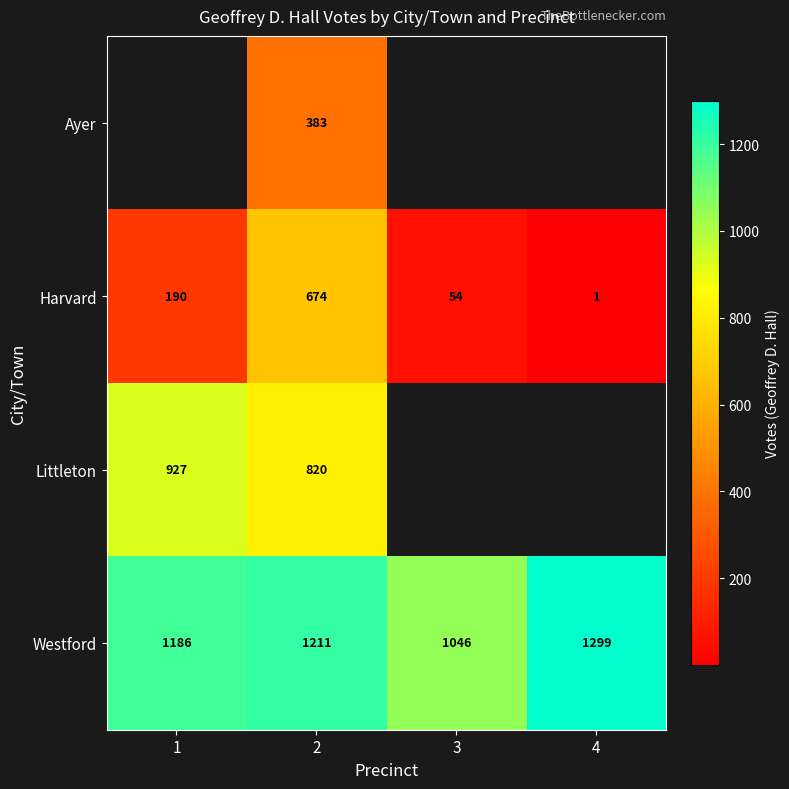

What is the difference between the highest and lowest values at 2?

828